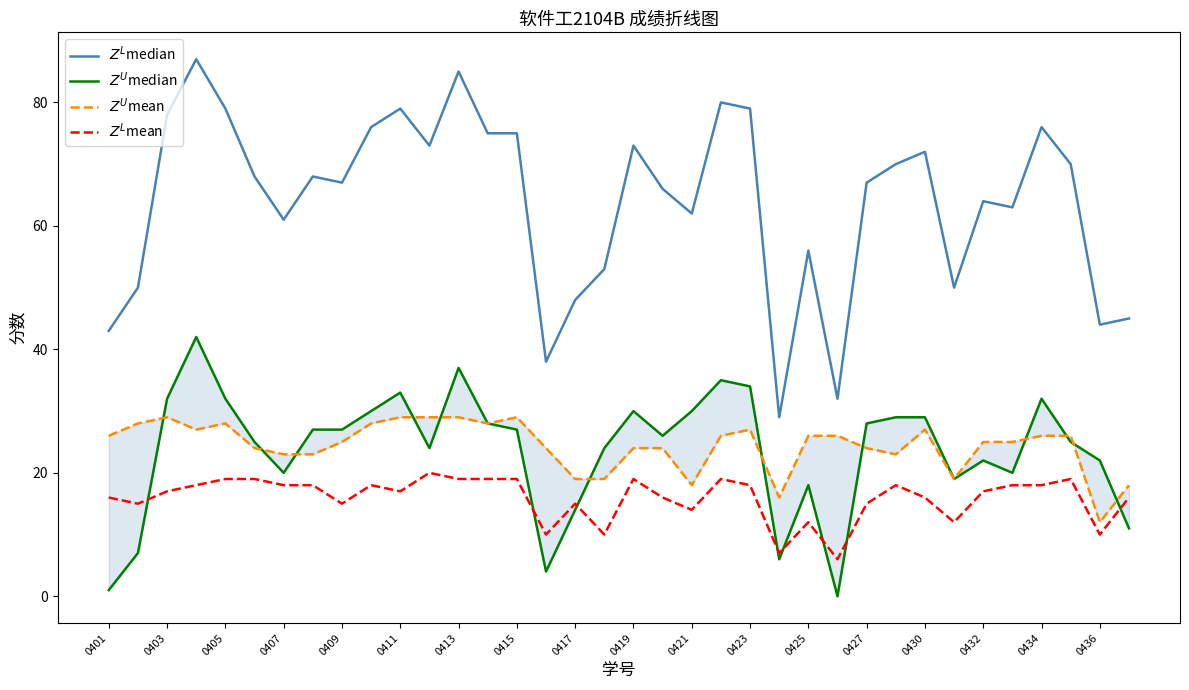

Between 0430 and 0413, which is larger?

0413